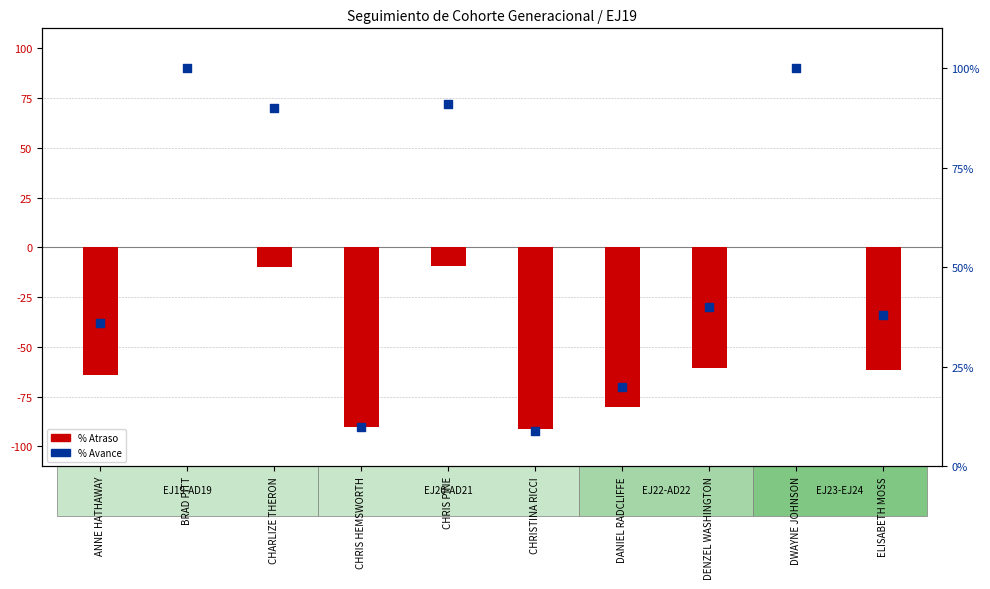

Which series reaches the maximum Y coordinate?

% Avance